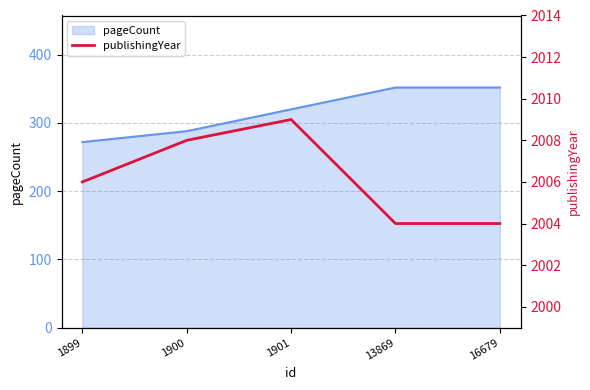

How many data points are less than 2006?

2